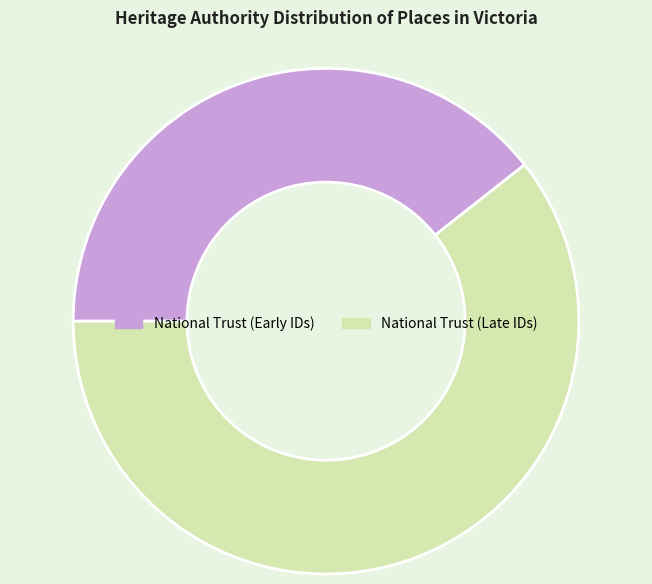

Rank the categories by value from lowest to highest.

National Trust (Early IDs), National Trust (Late IDs)